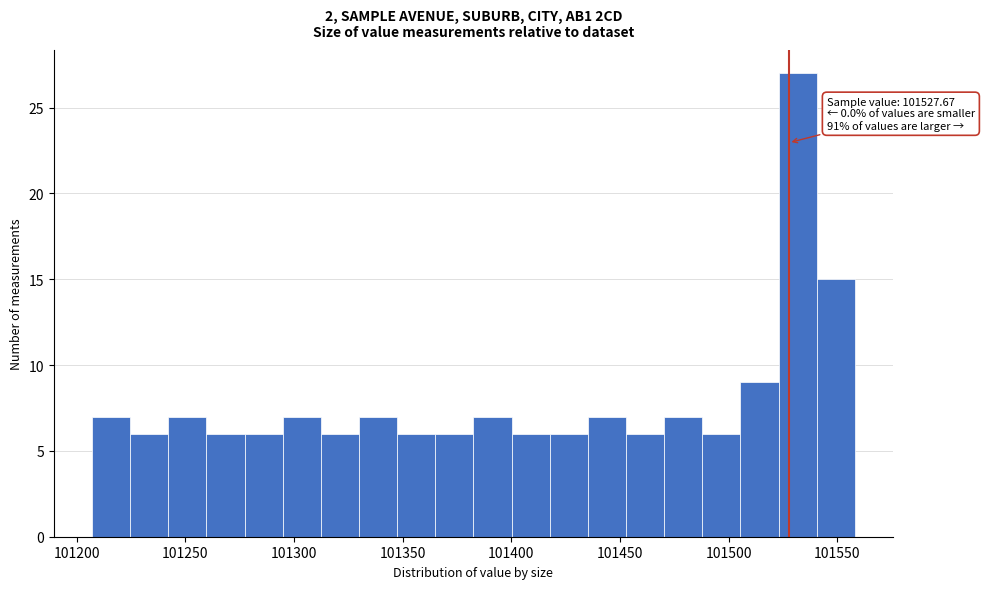

Read against the x-axis, roughly where is the centre of the tallest bar?

101530